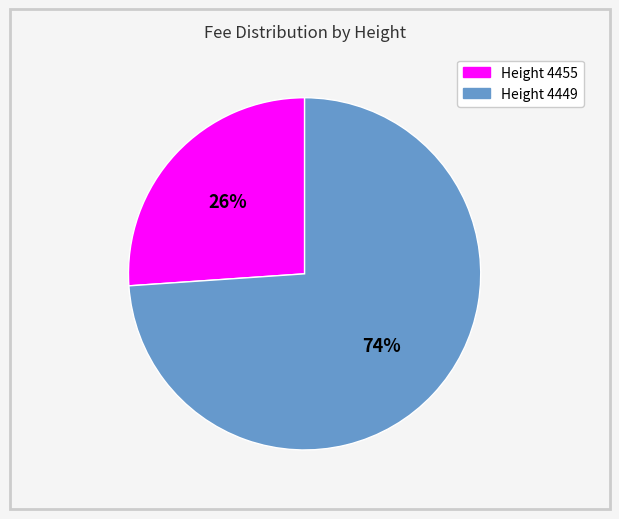

How many slices are in this pie chart?

2